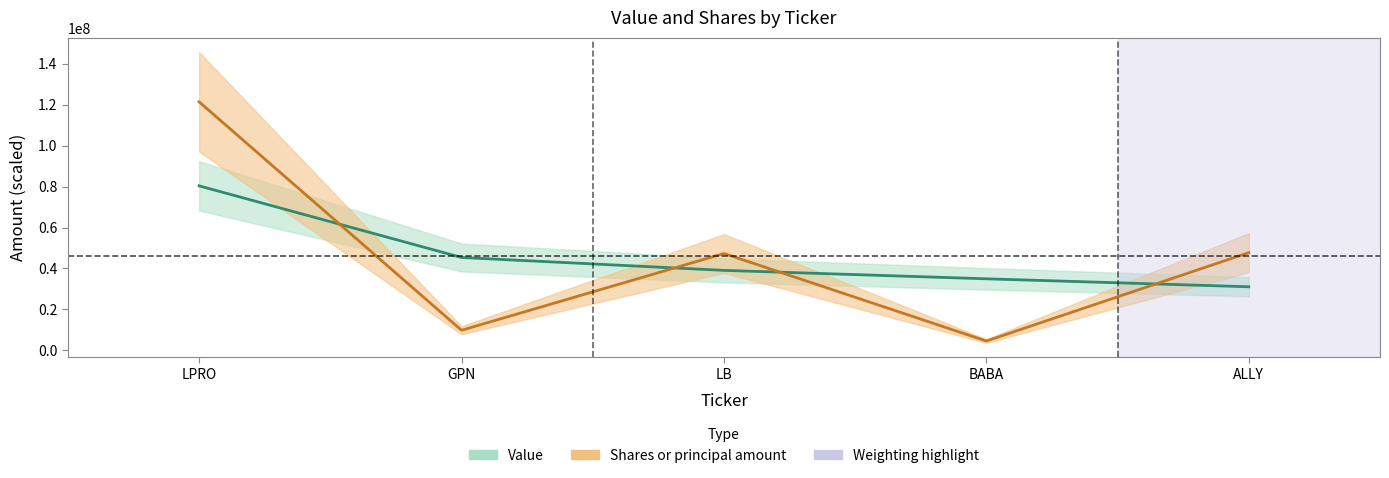

What is the difference between the maximum and minimum values in the Shares or principal amount series?

116777725.0